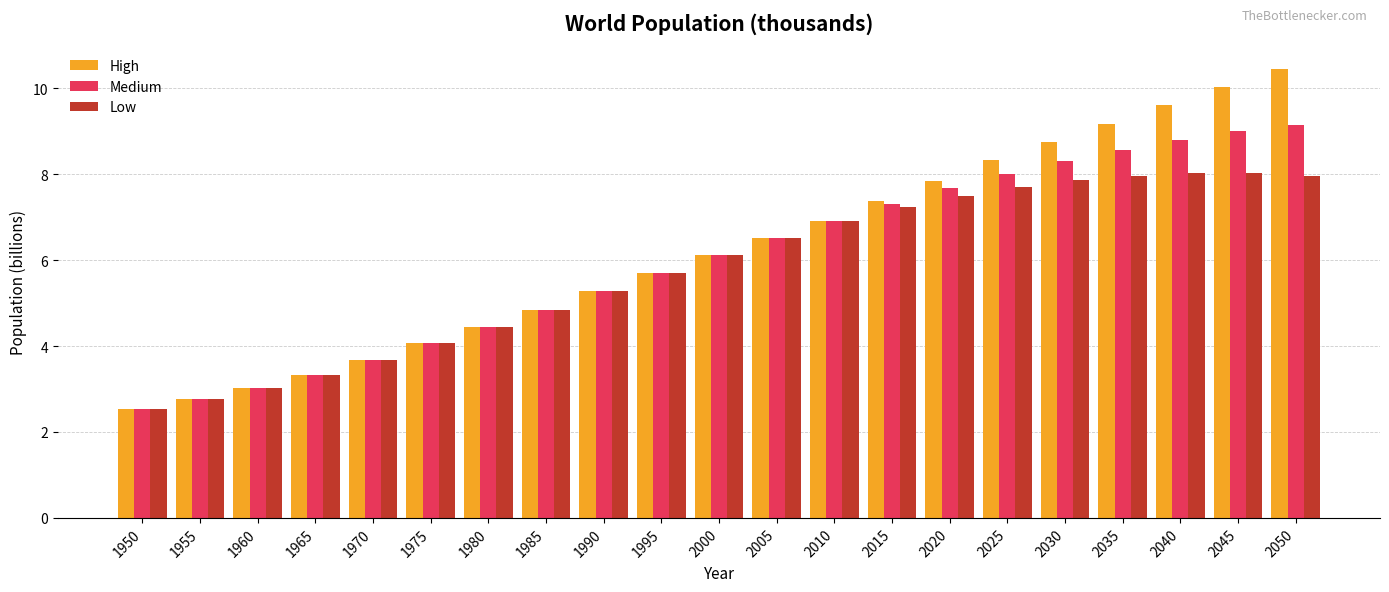

Reading right to left, what are all the values shown in this chart?

High: 2050=10.5	2045=10.0	2040=9.6	2035=9.2	2030=8.8	2025=8.3	2020=7.9	2015=7.4	2010=6.9	2005=6.5	2000=6.1	1995=5.7	1990=5.3	1985=4.8	1980=4.4	1975=4.1	1970=3.7	1965=3.3	1960=3.0	1955=2.8	1950=2.5
Medium: 2050=9.1	2045=9.0	2040=8.8	2035=8.6	2030=8.3	2025=8.0	2020=7.7	2015=7.3	2010=6.9	2005=6.5	2000=6.1	1995=5.7	1990=5.3	1985=4.8	1980=4.4	1975=4.1	1970=3.7	1965=3.3	1960=3.0	1955=2.8	1950=2.5
Low: 2050=8.0	2045=8.0	2040=8.0	2035=8.0	2030=7.9	2025=7.7	2020=7.5	2015=7.2	2010=6.9	2005=6.5	2000=6.1	1995=5.7	1990=5.3	1985=4.8	1980=4.4	1975=4.1	1970=3.7	1965=3.3	1960=3.0	1955=2.8	1950=2.5